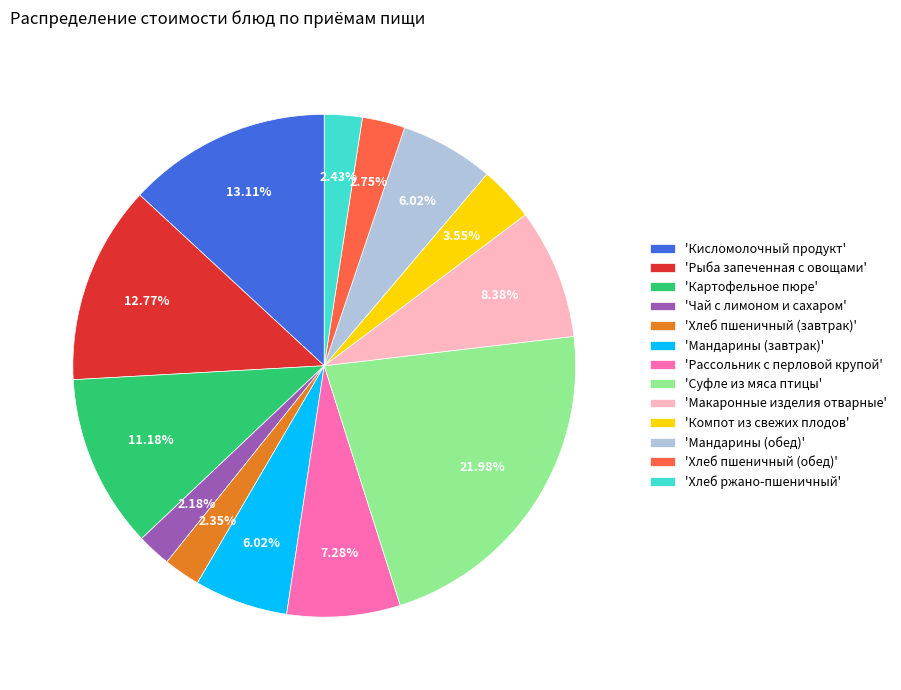

Count the number of slices in the pie.

13